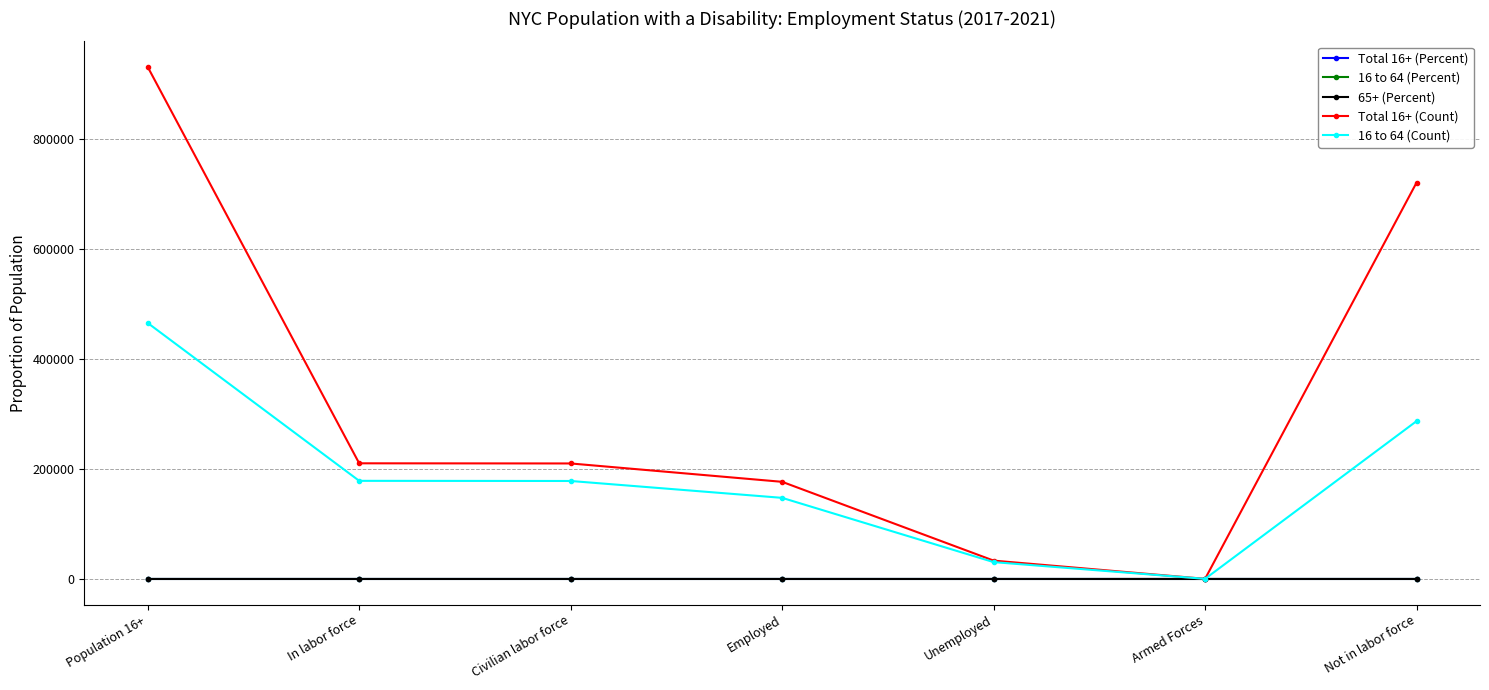

Is the value of 16 to 64 (Percent) at Civilian labor force greater than the value of 16 to 64 (Count) at Unemployed?

No